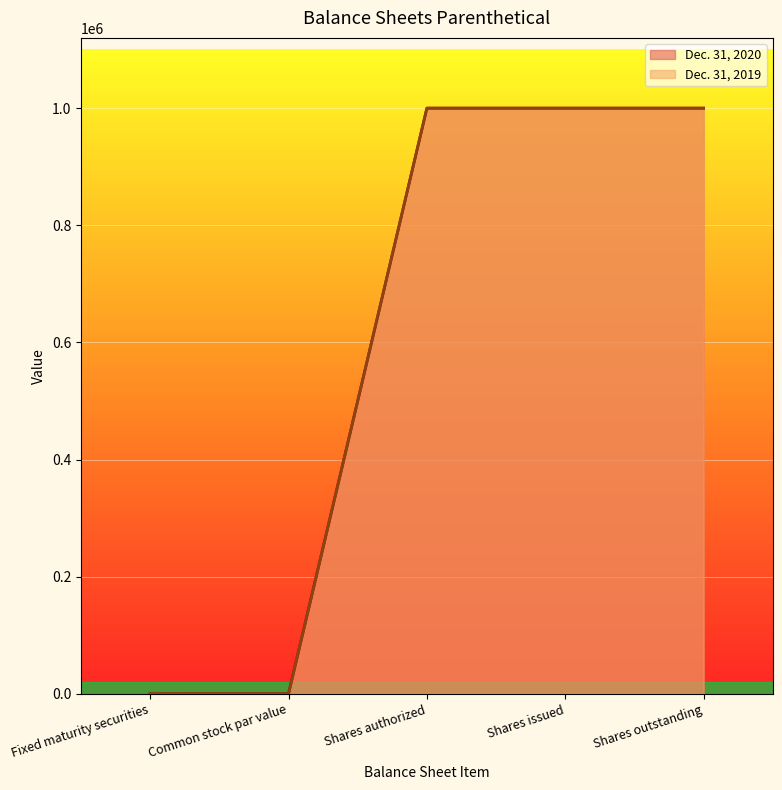

The Dec. 31, 2020 series shows 1498353.0 at Shares authorized. True or false?

False